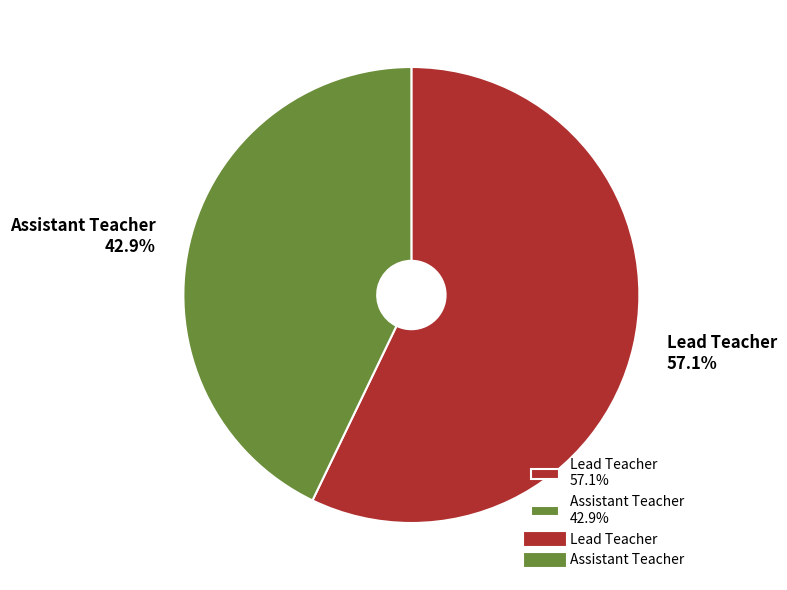

What is the largest slice in the pie chart?

Lead Teacher